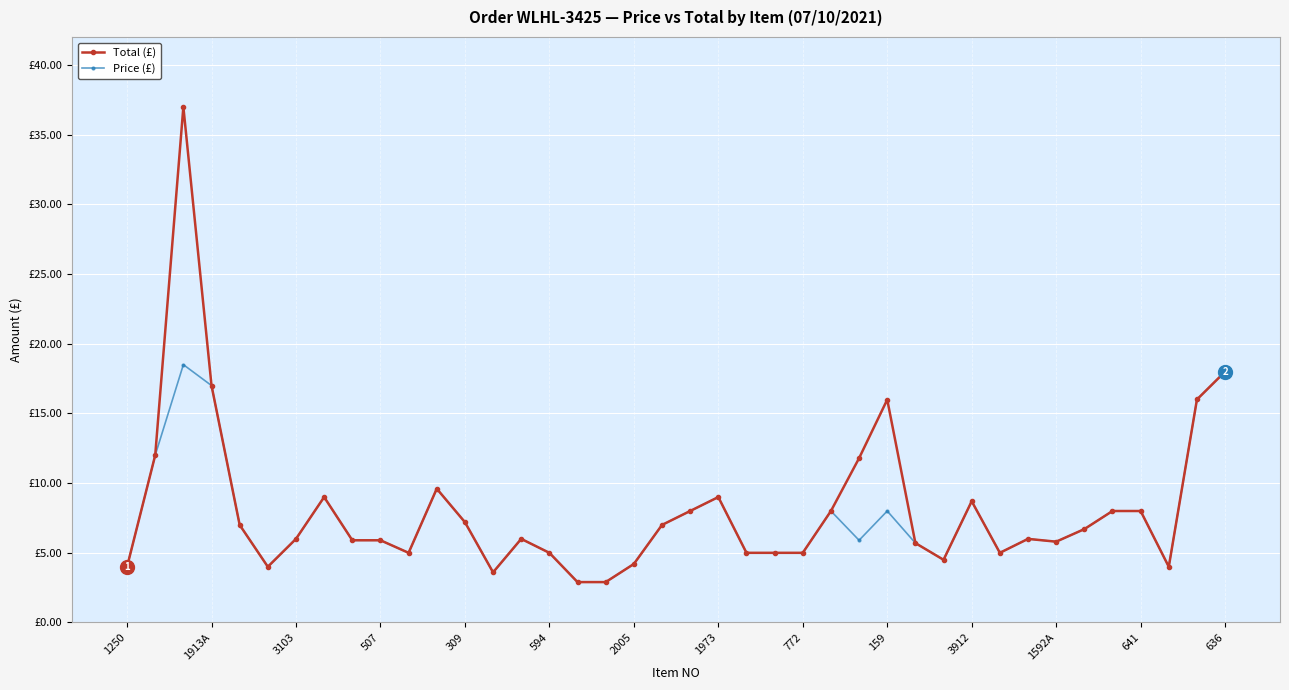

What is the value of the Total (£) point at the 34th from the left?

5.8